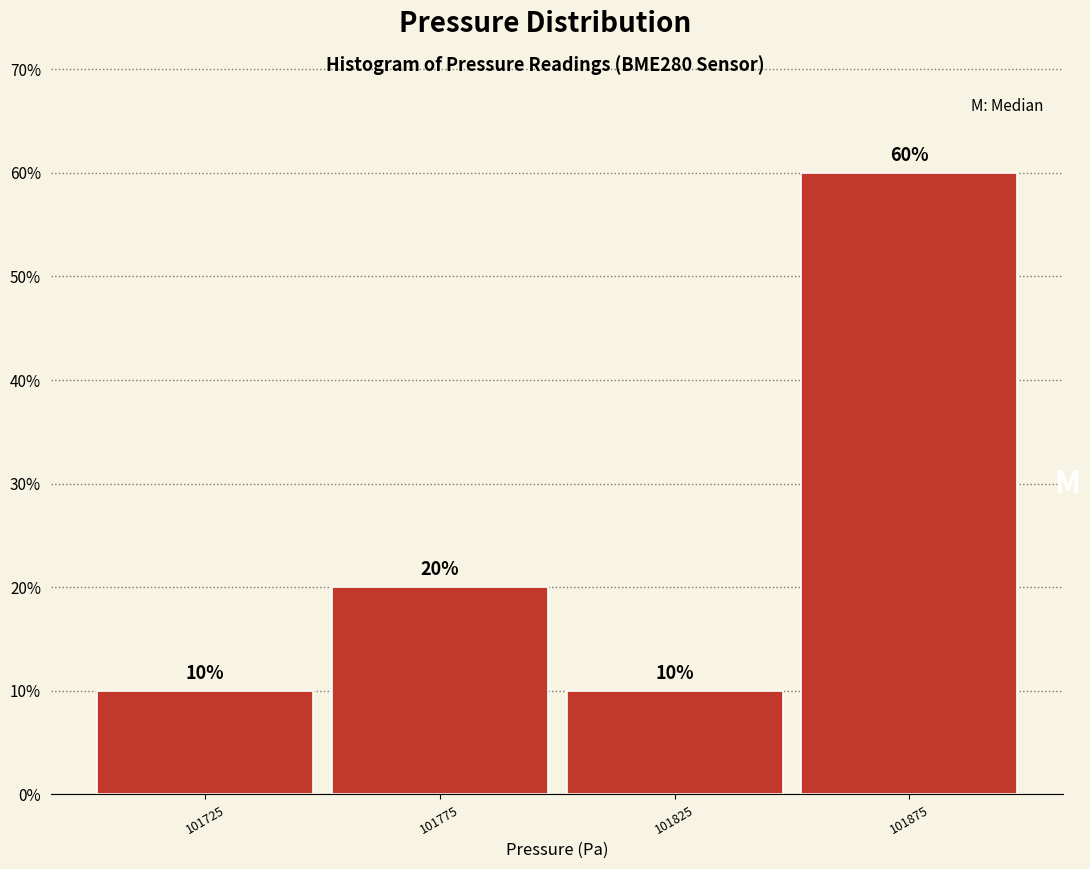

Over which range of the x-axis is the bar tallest?

101850 to 101900